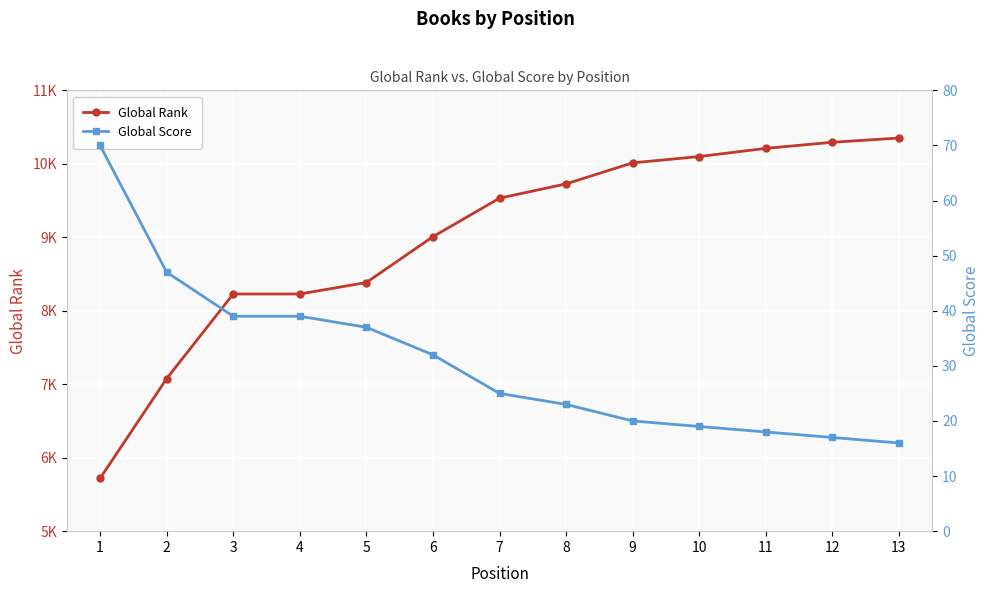

The value of Global Score at 2 is 19. True or false?

False